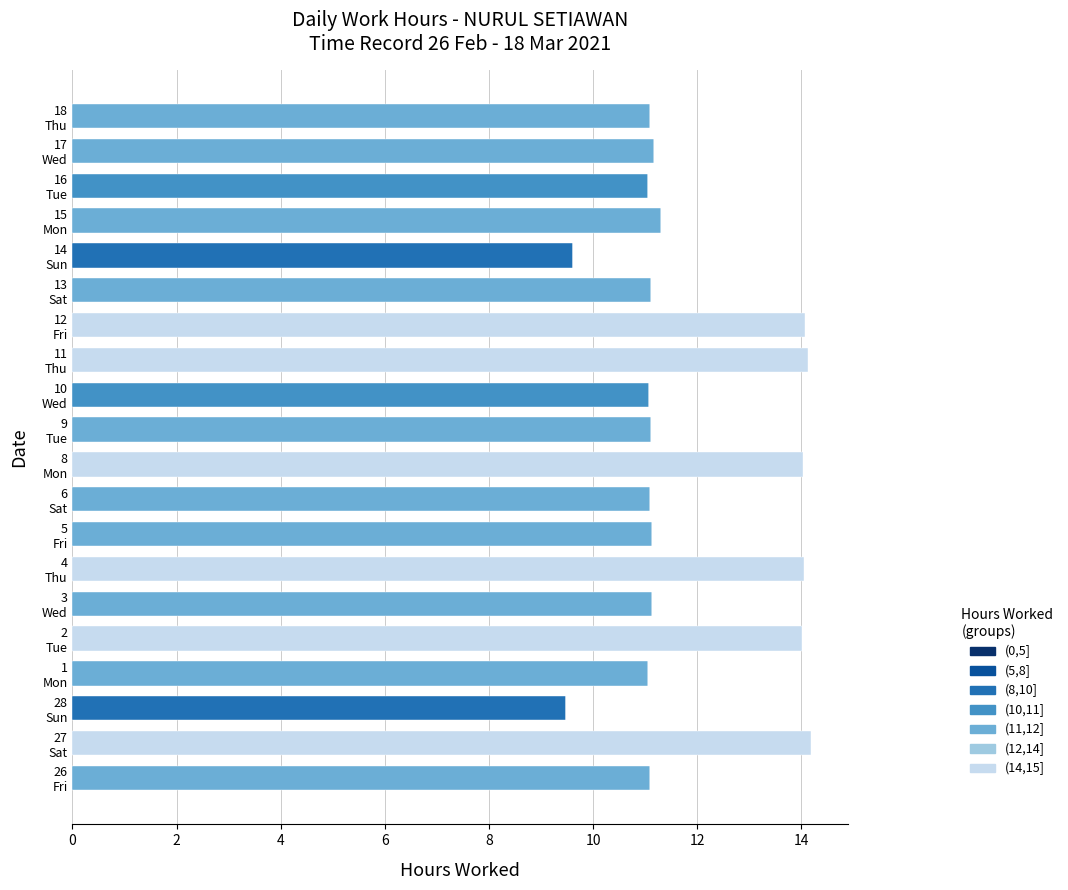

At which label does (8,10] reach its peak?

14
Sun